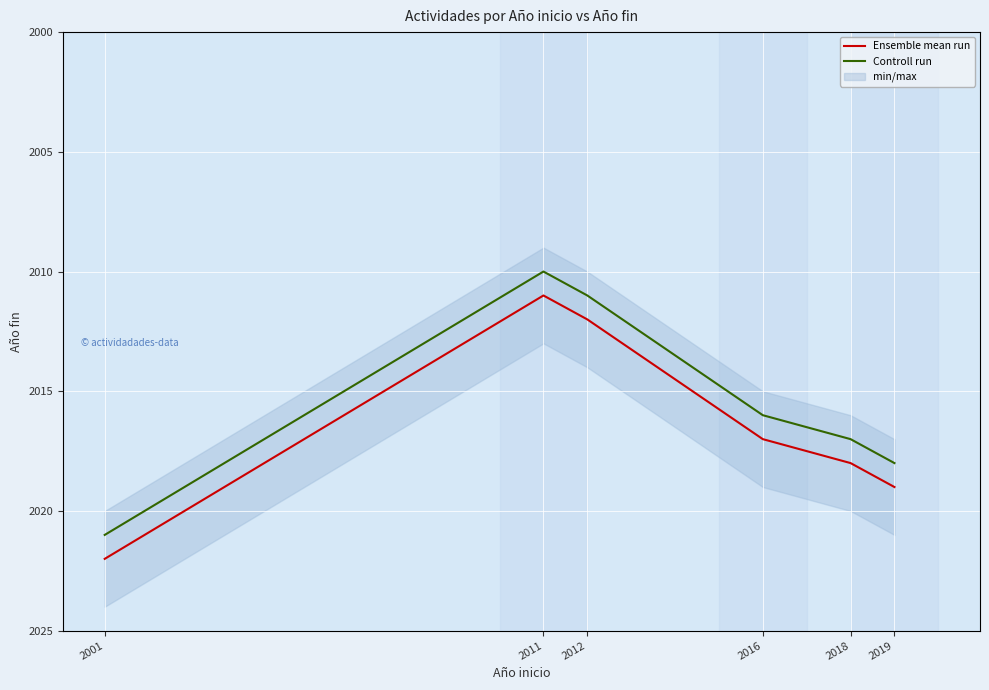

How many interior local valleys does the Controll run series have?

1